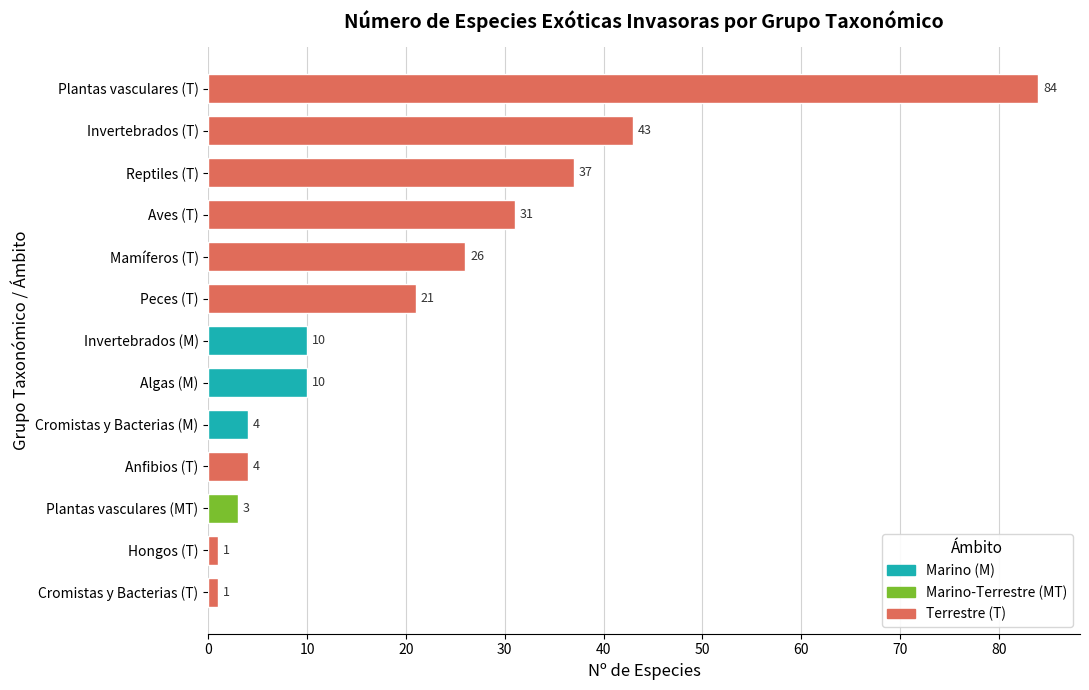

What is the minimum value shown in the chart?

1